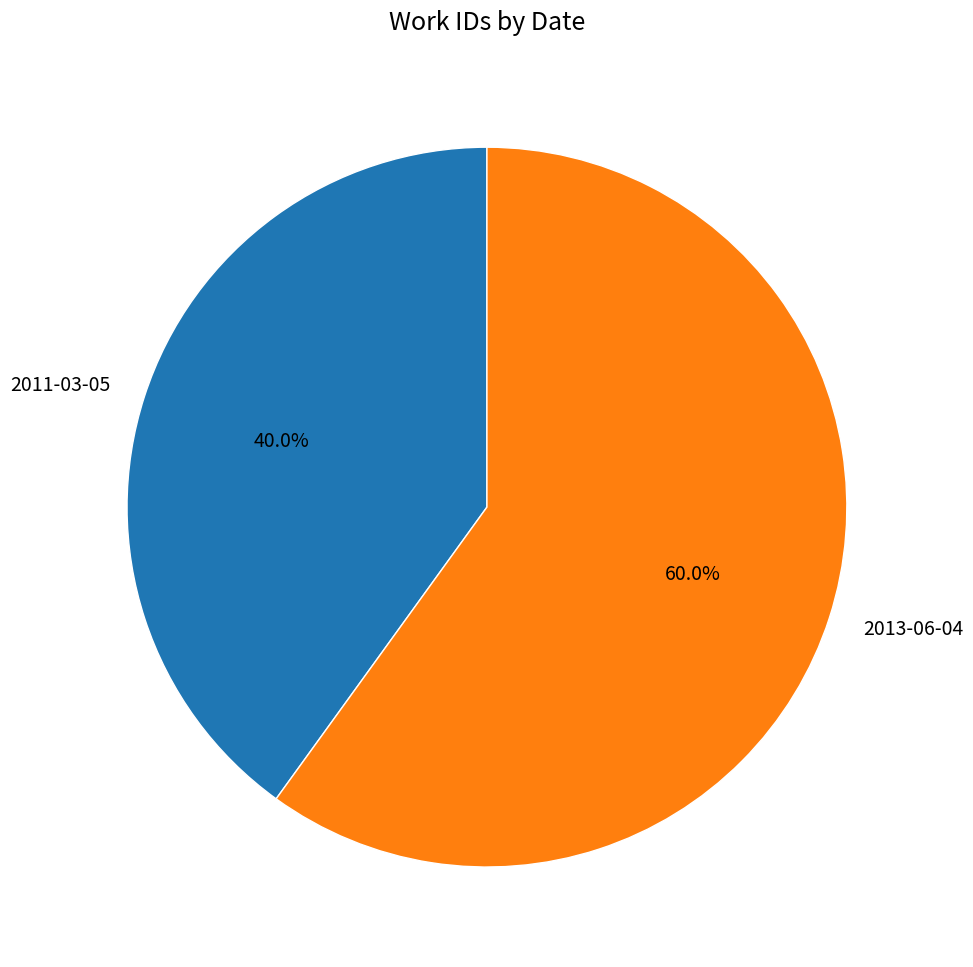

Is it true that 2013-06-04 is 60% of the pie?

True